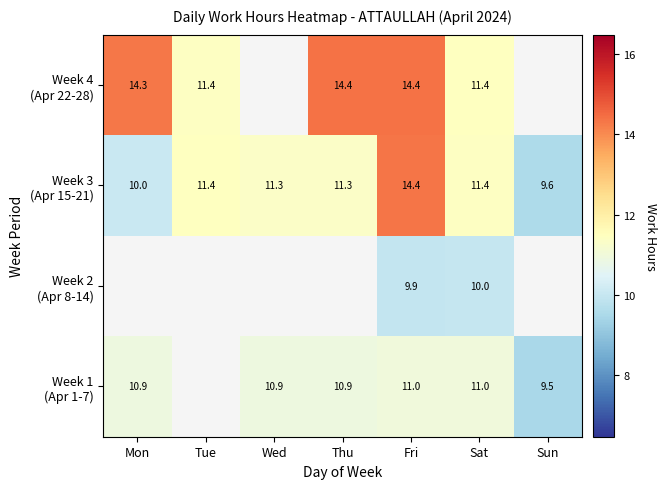

List the series in order of their peak value, highest first.

Week 4 (Apr 22-28), Week 1 (Apr 1-7), Week 2 (Apr 8-14), Week 3 (Apr 15-21)